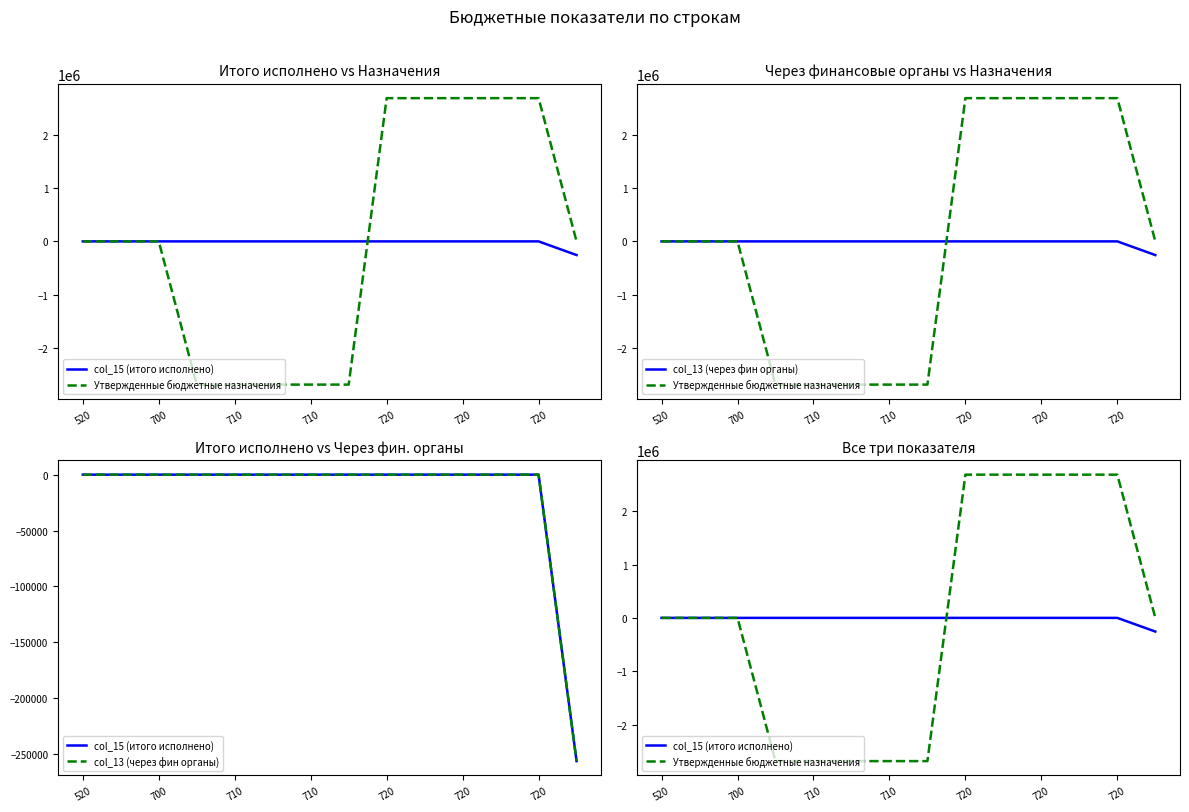

What is the difference between the second highest and minimum values in the col_15 (итого исполнено) series?

256375.2